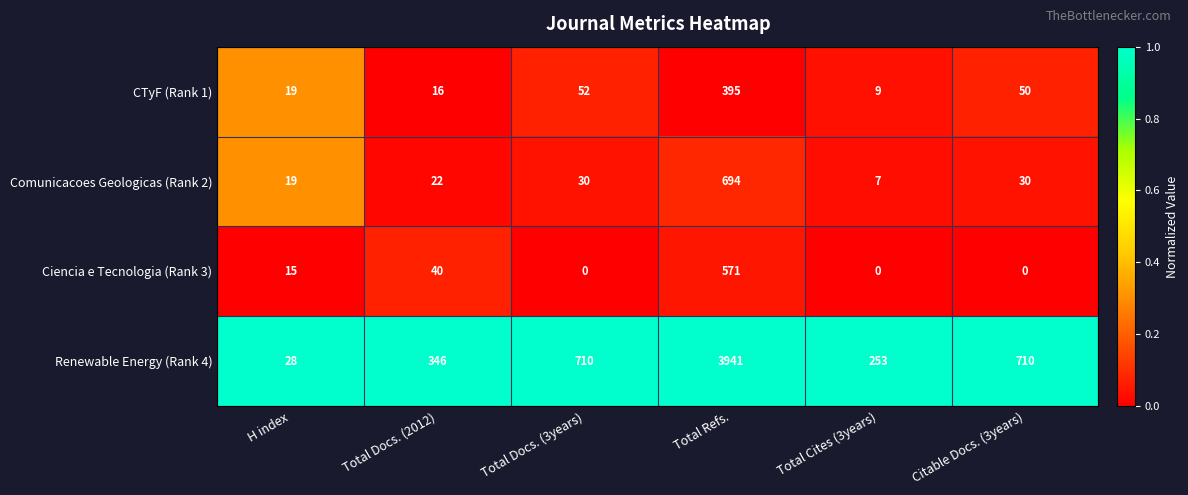

Which series has the largest total across all categories?

Renewable Energy (Rank 4)